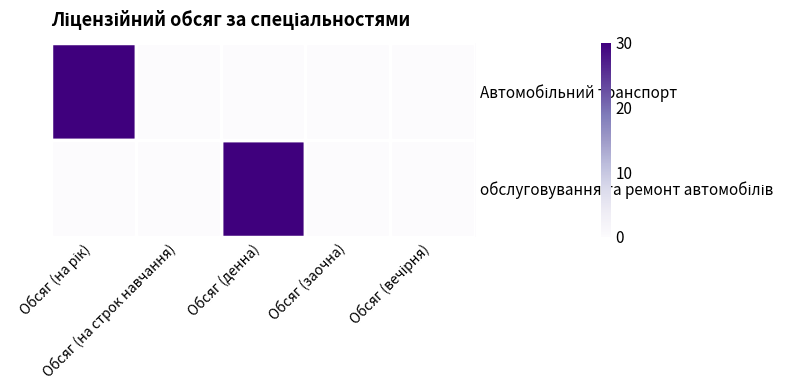

Rank the series by their maximum value, from highest to lowest.

Автомобільний транспорт, обслуговування та ремонт автомобілів